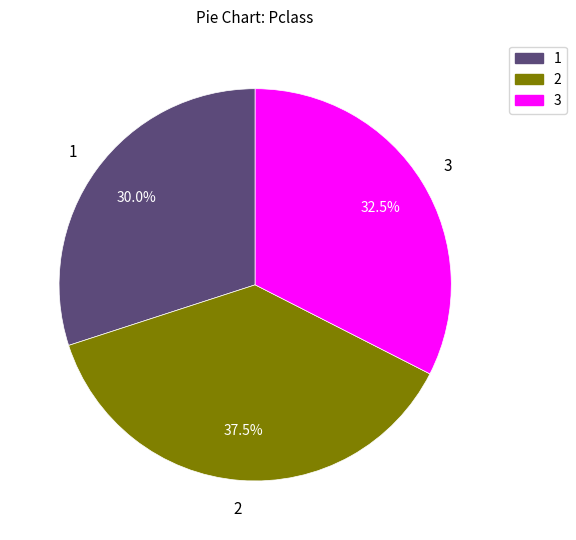

How many segments does this pie chart have?

3